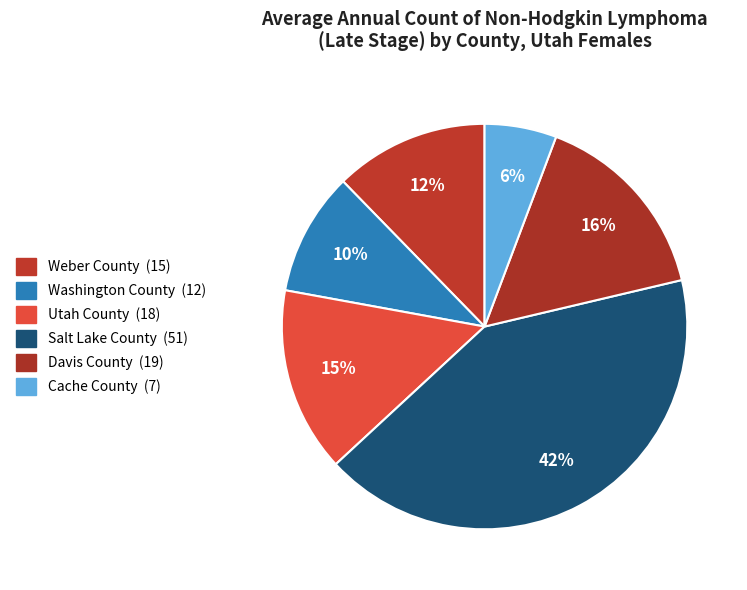

To the nearest percent, what percentage of the pie is Weber County?

12%